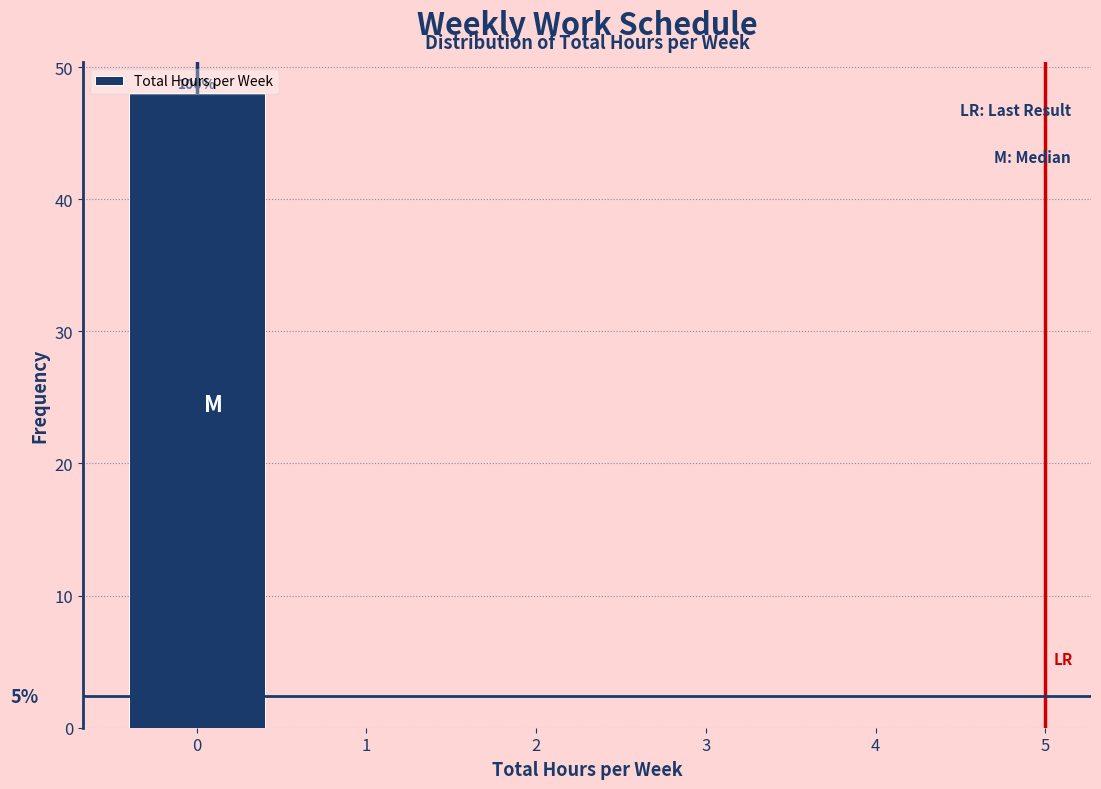

Over which range of the x-axis is the bar tallest?

-0.5 to 0.5